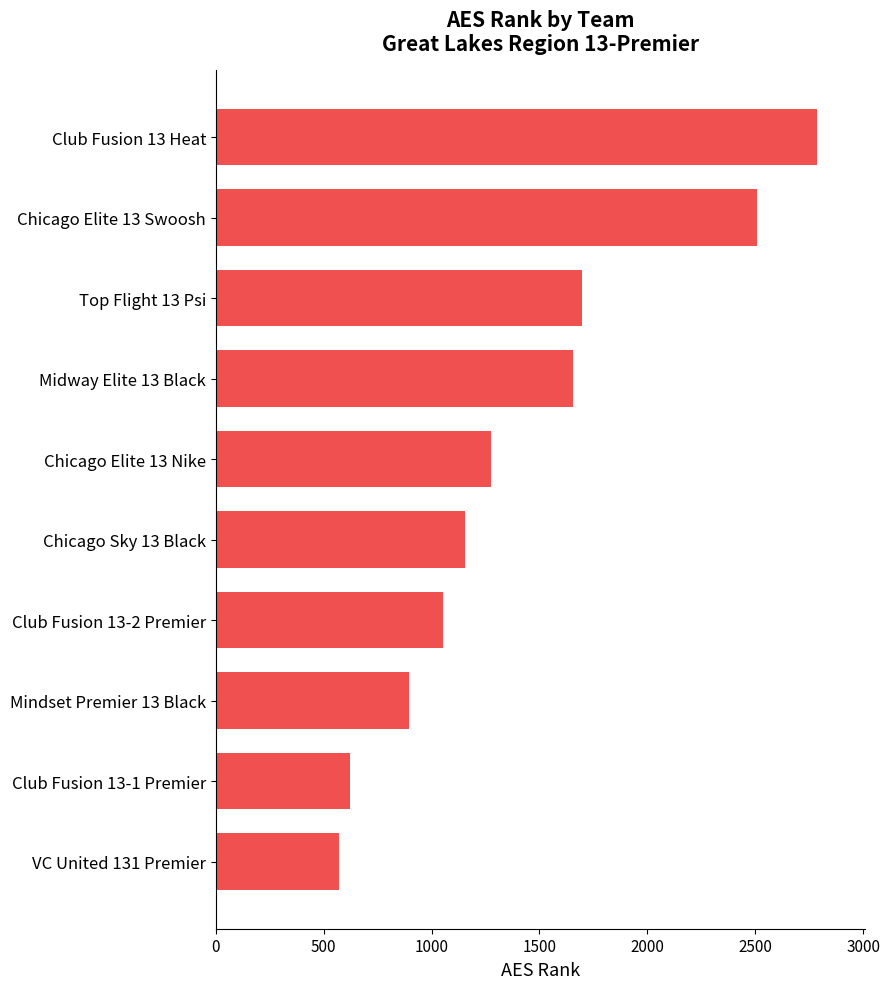

What is the approximate value at Club Fusion 13-2 Premier, to the nearest 50?

1050